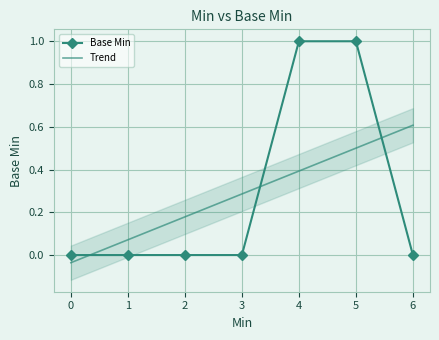

Which series has the largest total across all categories?

Trend